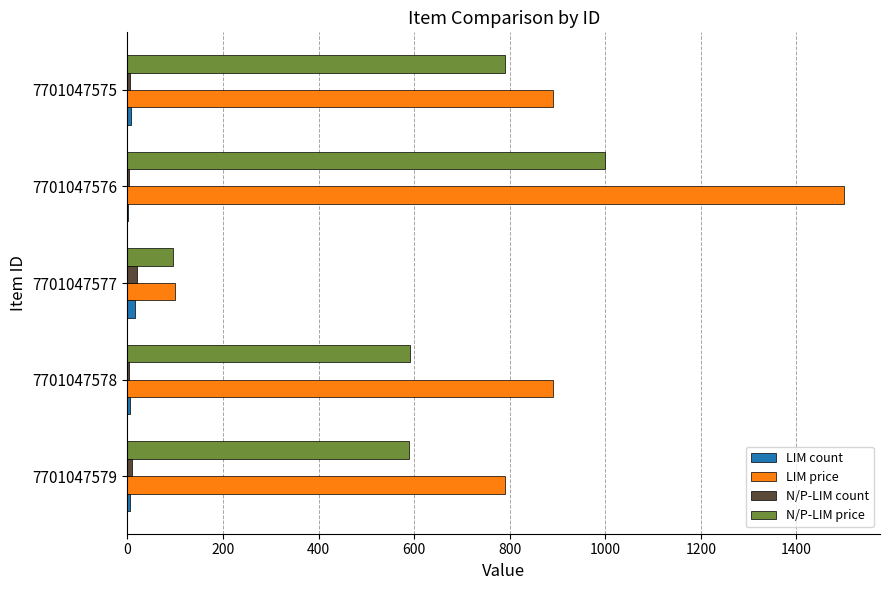

How many categories are shown in the chart?

5